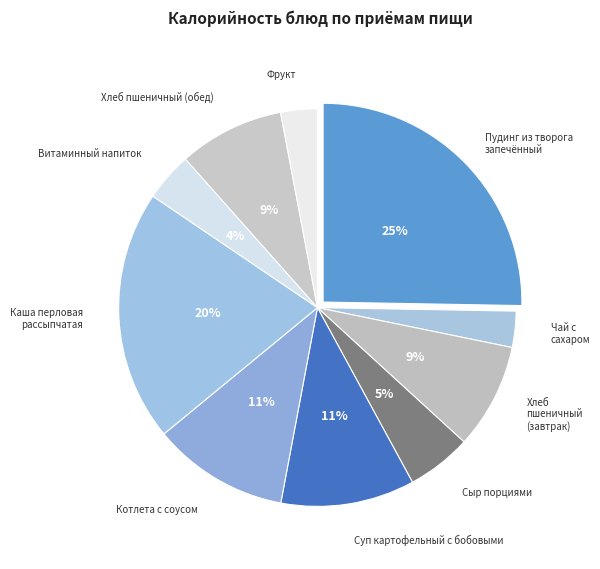

To the nearest percent, what is the difference between the largest and smallest slice percentages?

22%